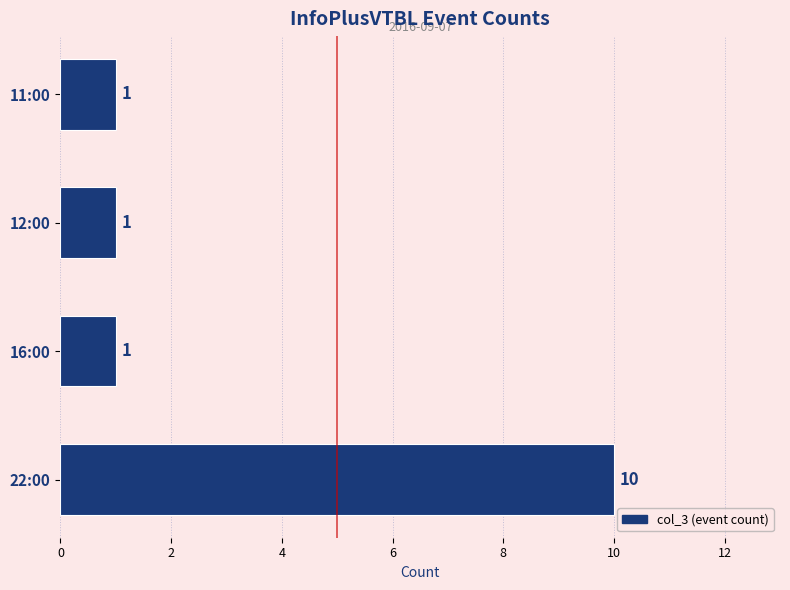

The value at 12:00 is 1. True or false?

True